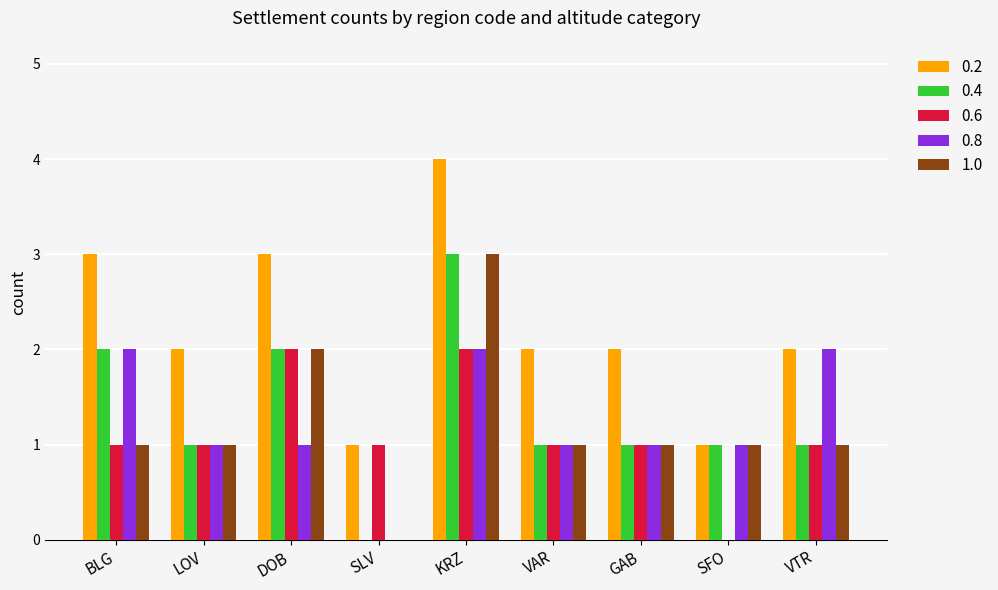

How many values in 1.0 are above zero?

8